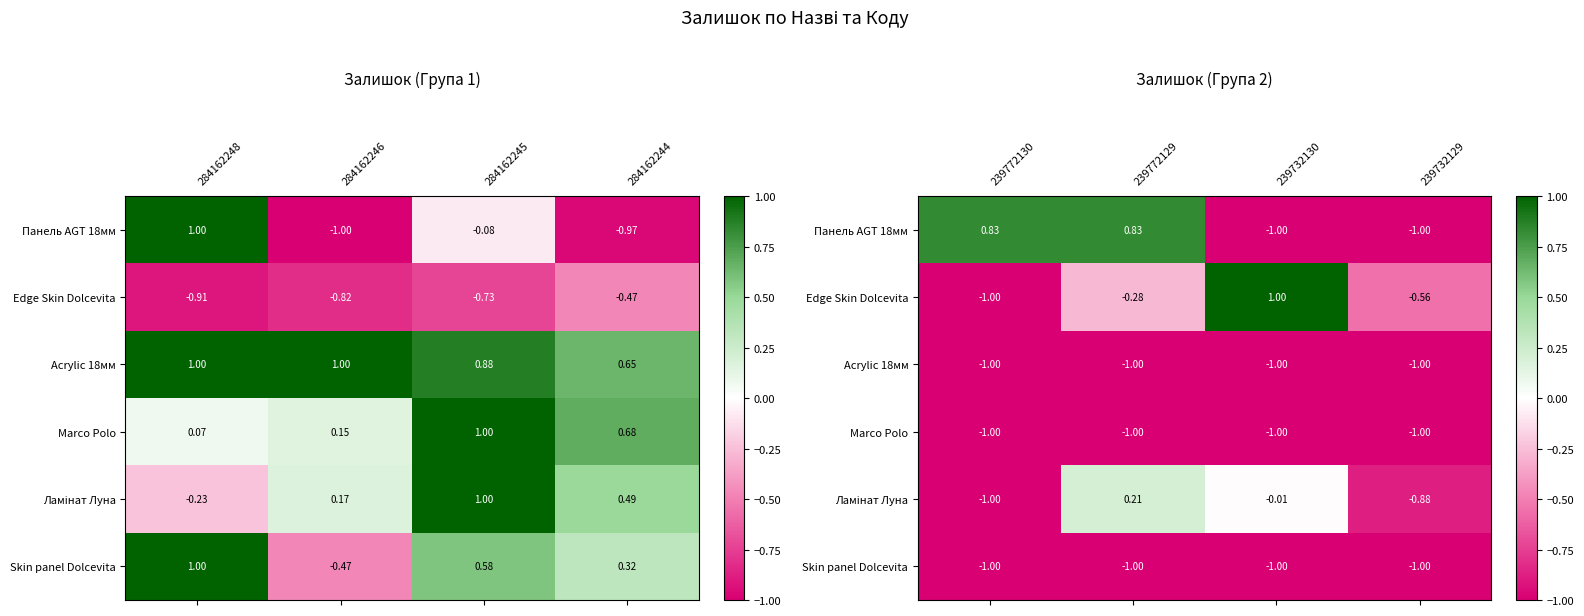

How many data points does each series have?

4